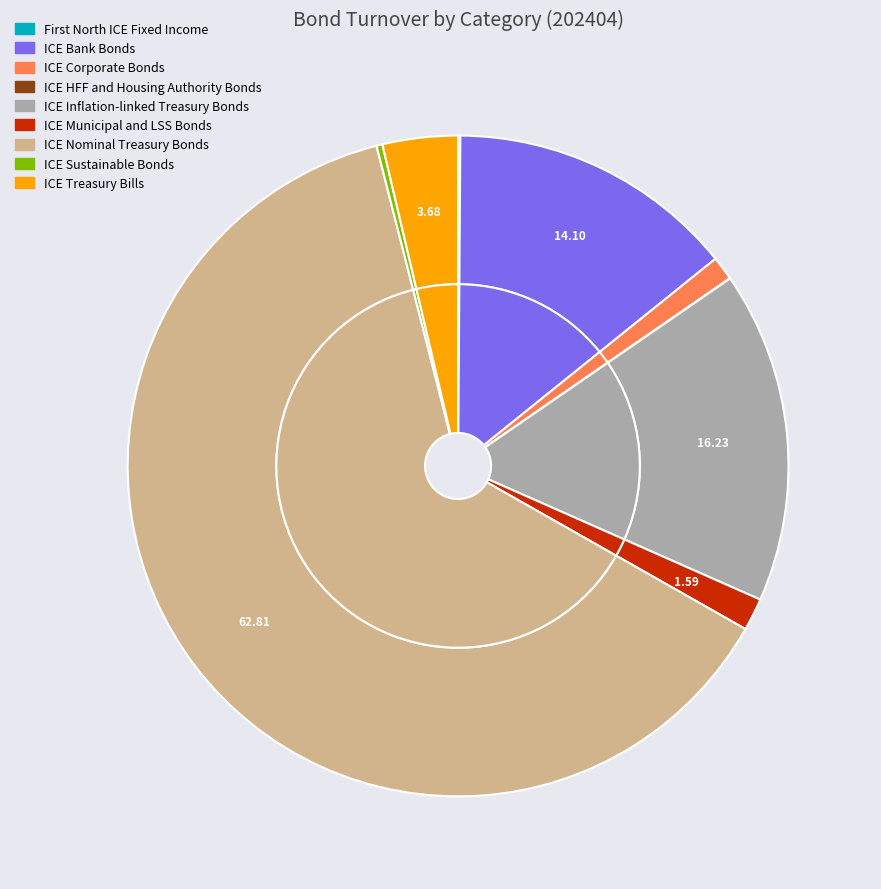

Do ICE Corporate Bonds and ICE HFF and Housing Authority Bonds together represent more than half of the pie?

No